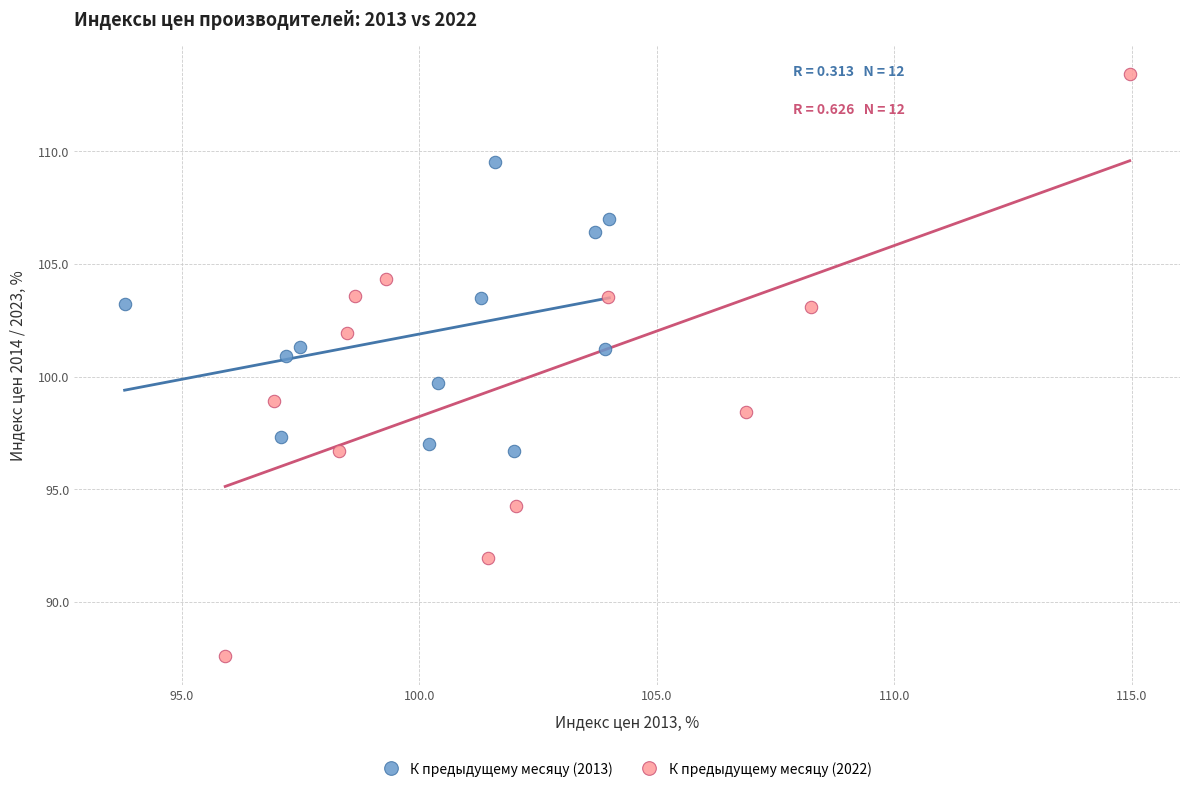

What are all the series names shown in the legend?

К предыдущему месяцу (2013), К предыдущему месяцу (2022)